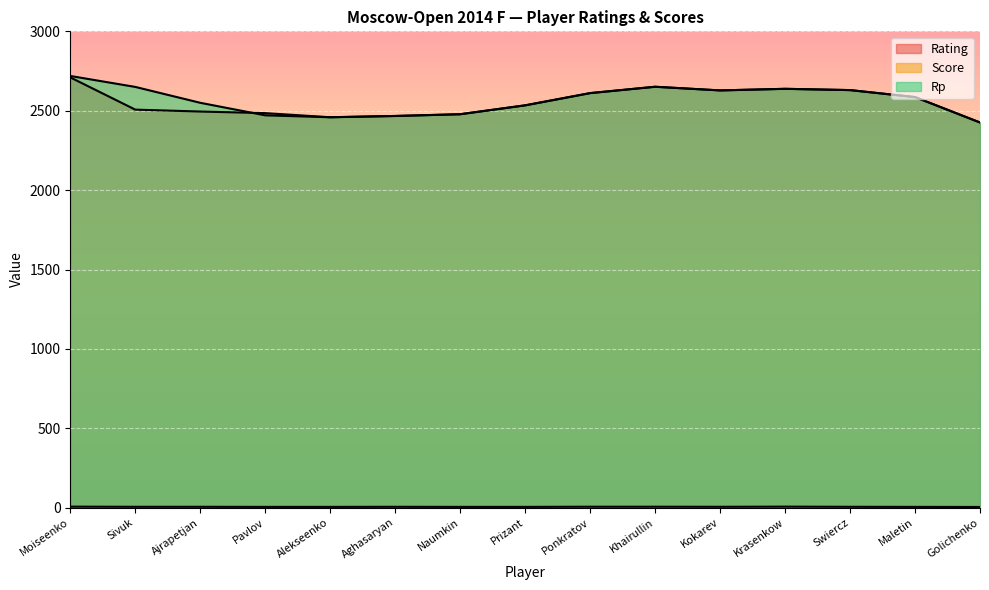

How many interior local peaks does the Score series have?

2